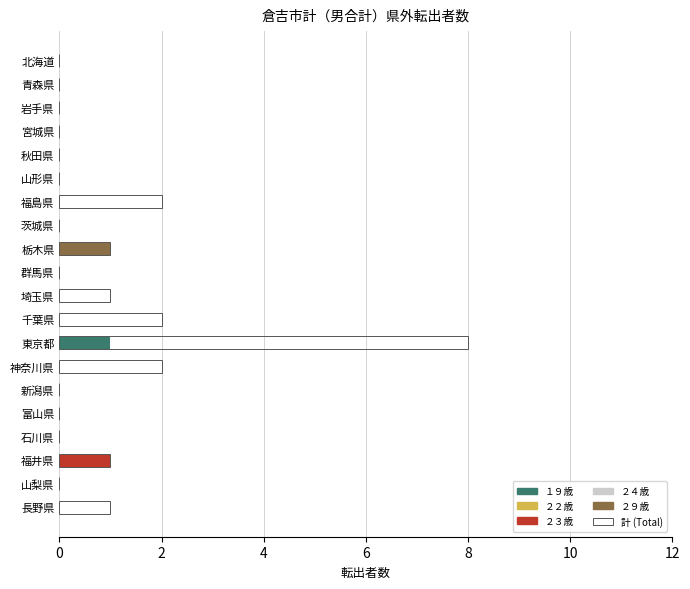

The ２２歳 series shows 0.2 at 18. True or false?

False